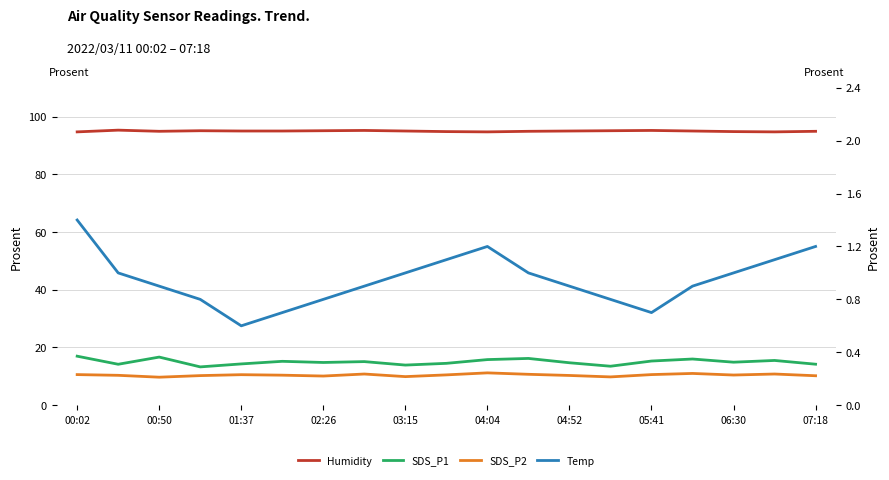

At how many categories does at least one series exceed 11?

19